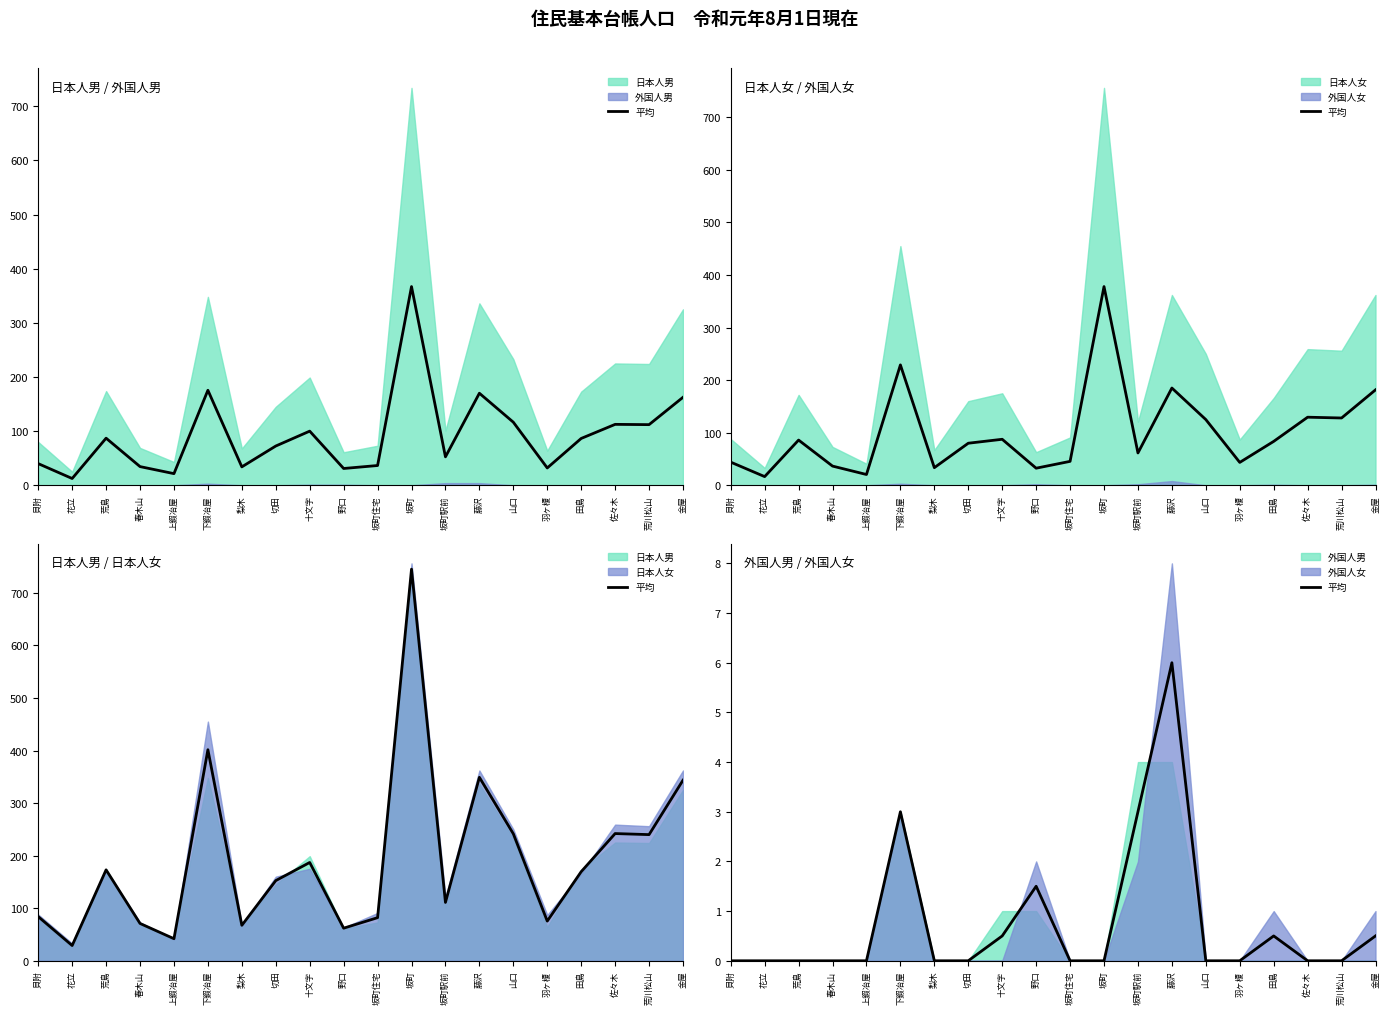

What is the value of the 10th point from the left?

1.5